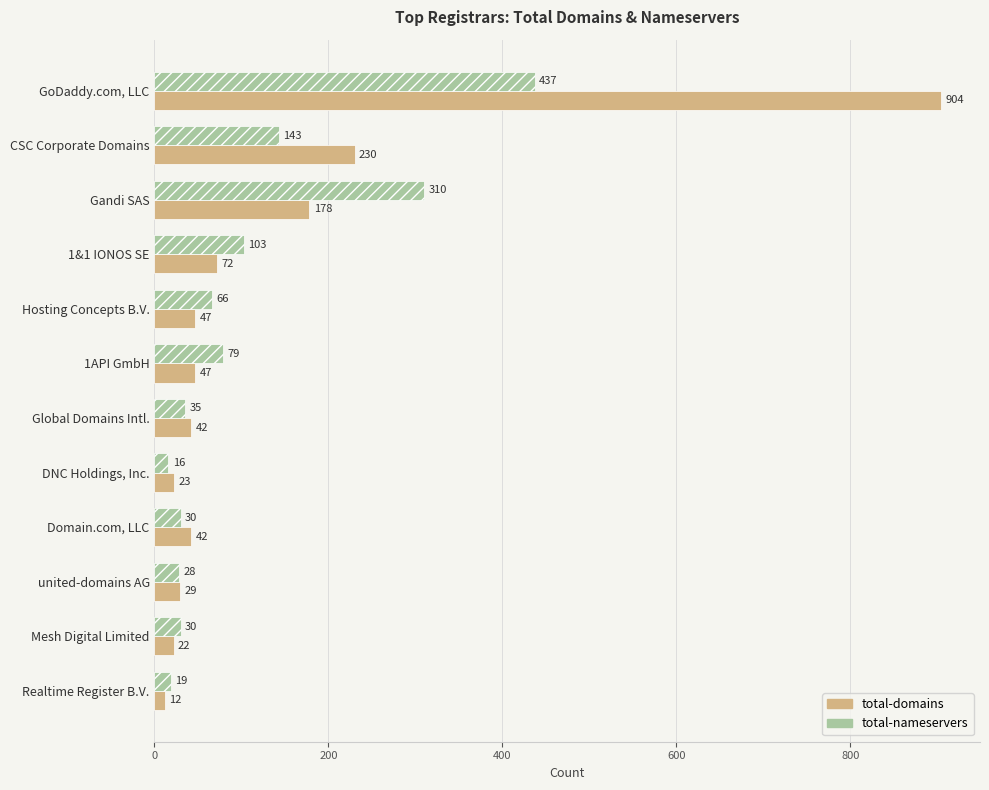

Rank the series by their average value, from lowest to highest.

total-nameservers, total-domains